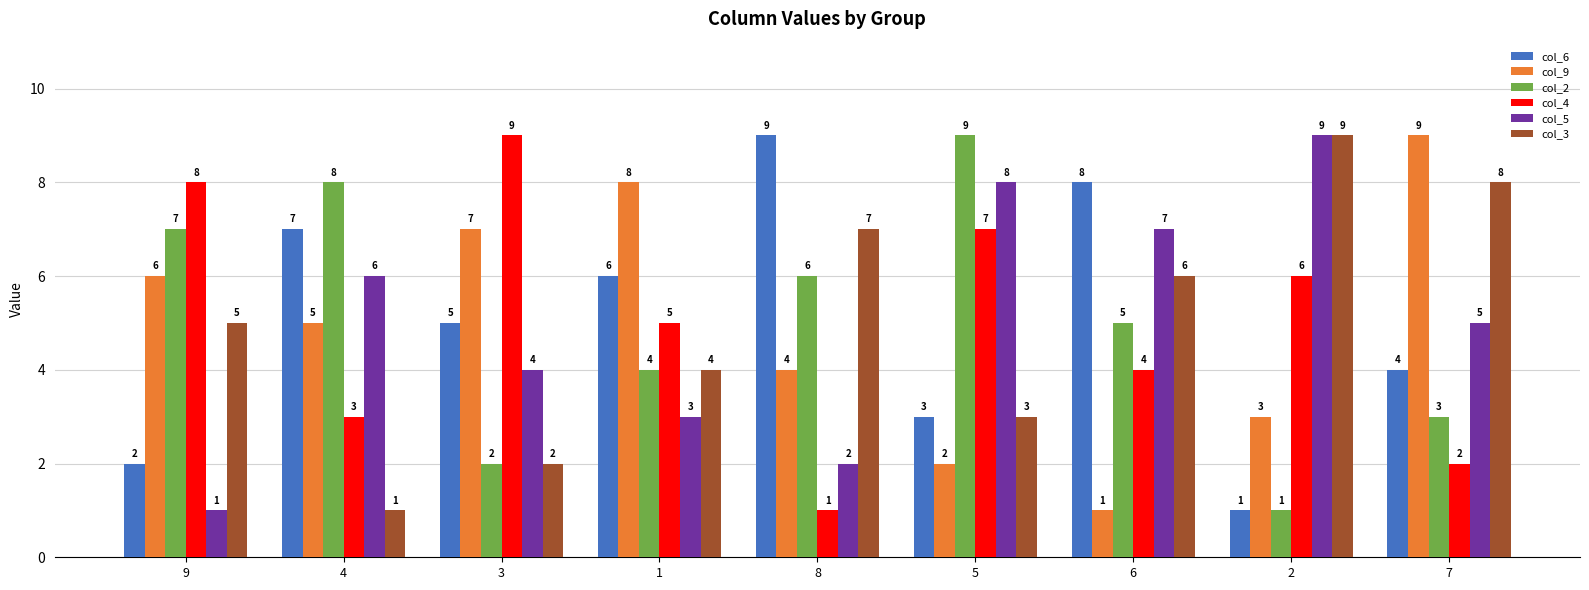

The value of col_9 at 9 is 6. True or false?

True